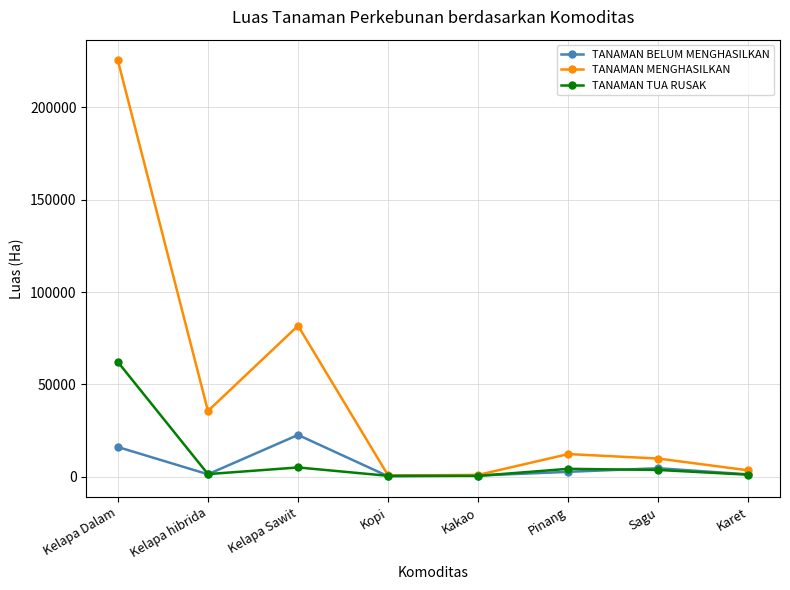

Is the value of TANAMAN TUA RUSAK at Sagu greater than the value of TANAMAN BELUM MENGHASILKAN at Kelapa Dalam?

No